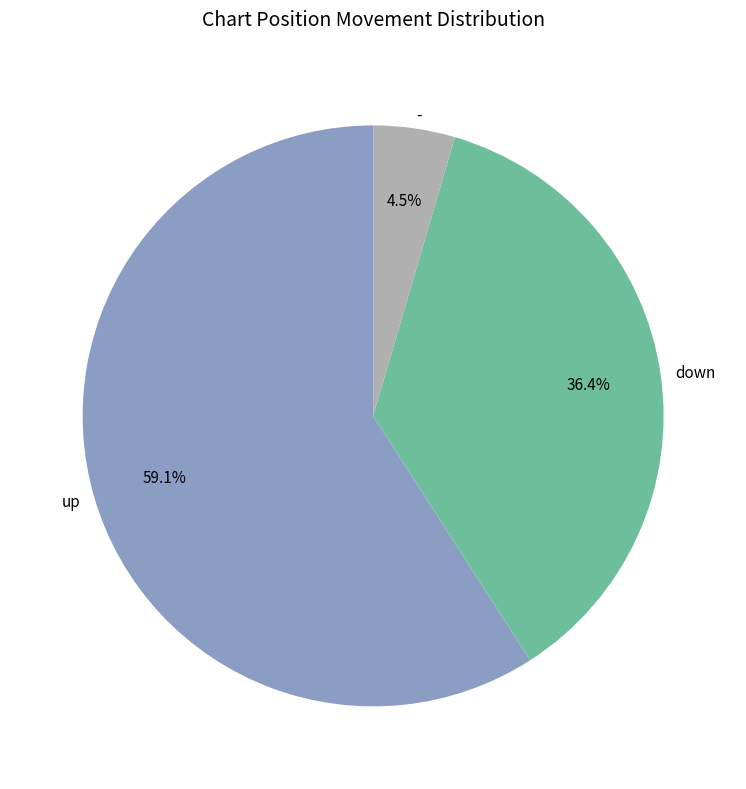

What is the largest slice in the pie chart?

up